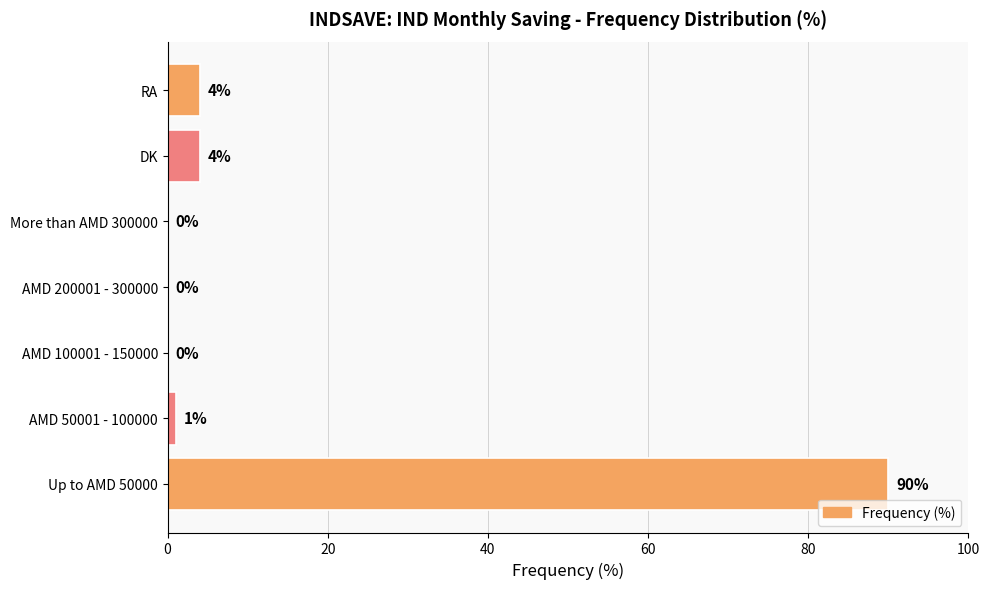

Which label corresponds to the largest value in the chart?

Up to AMD 50000